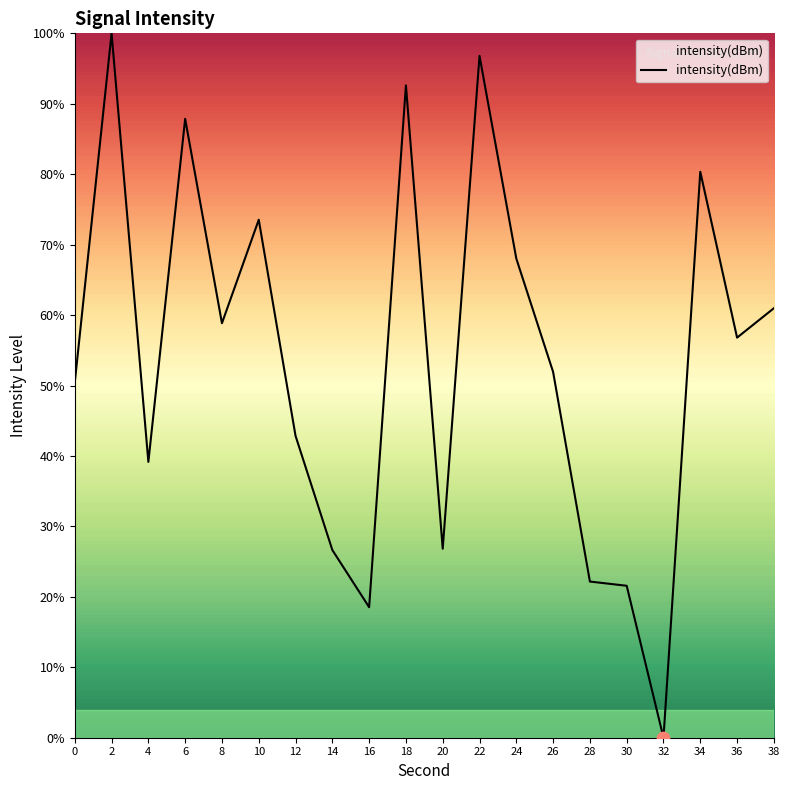

What is the change in value from 12 to 24?

+25.2